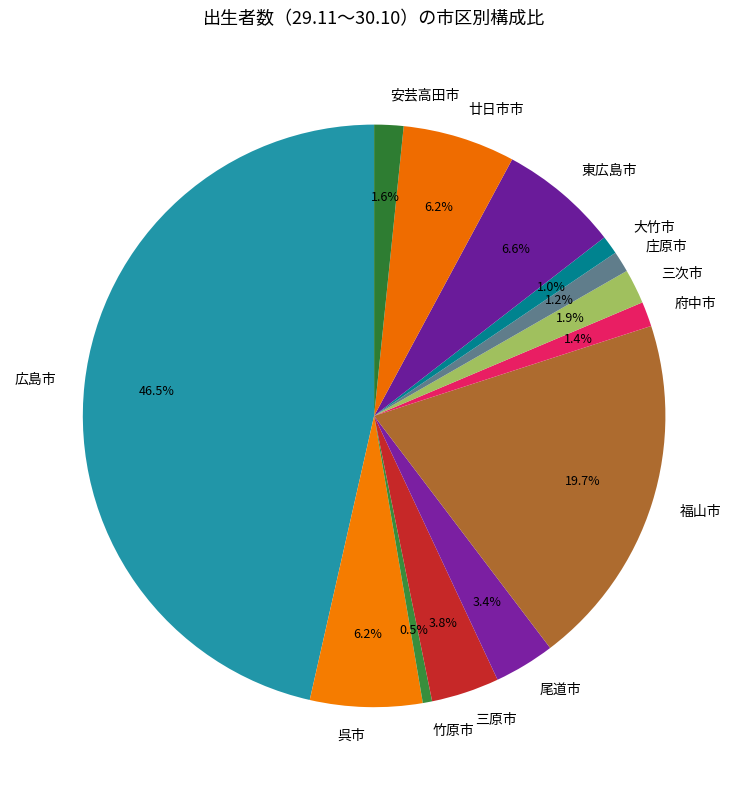

Which slice is the largest?

広島市